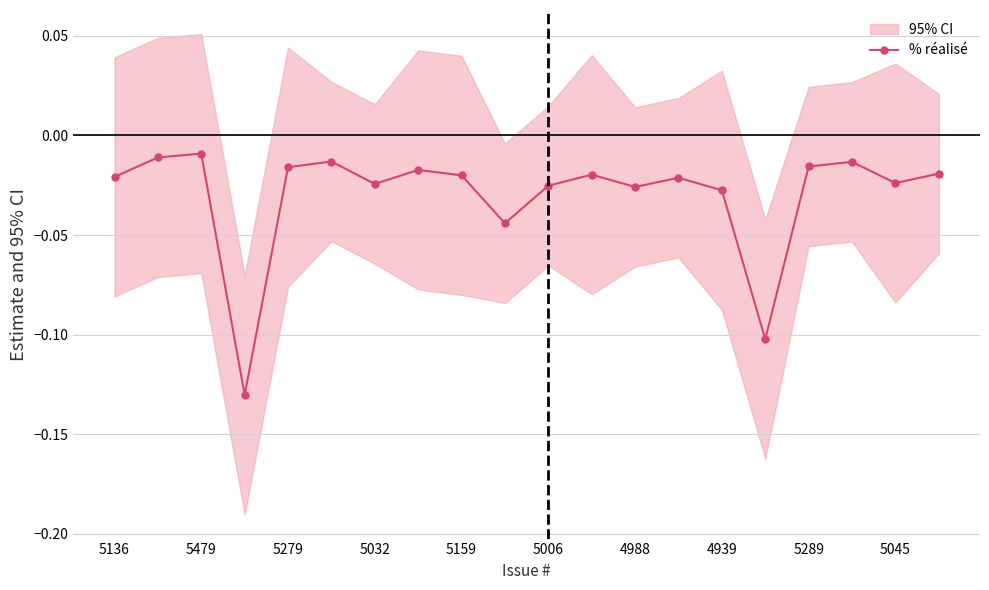

True or false: % réalisé has more than 1 points higher than both neighbors.

True